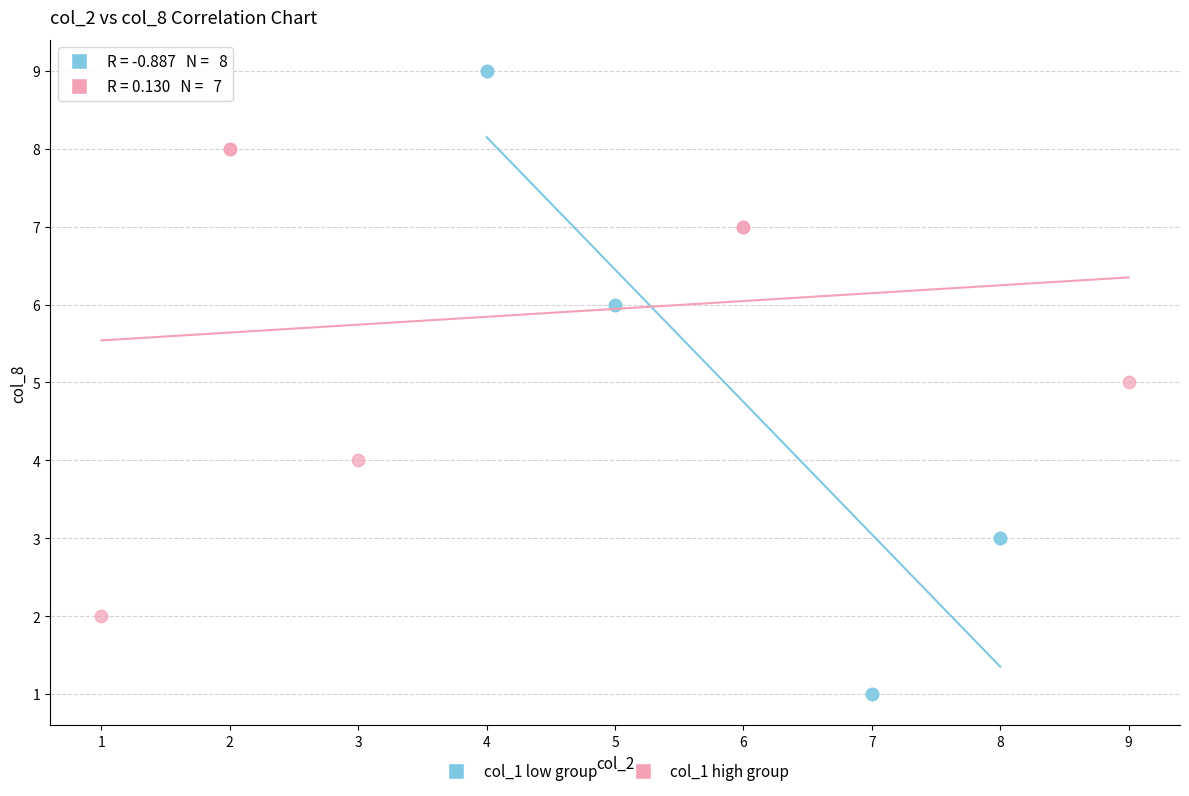

Which series has the largest Y range (max minus min)?

col_1 low group